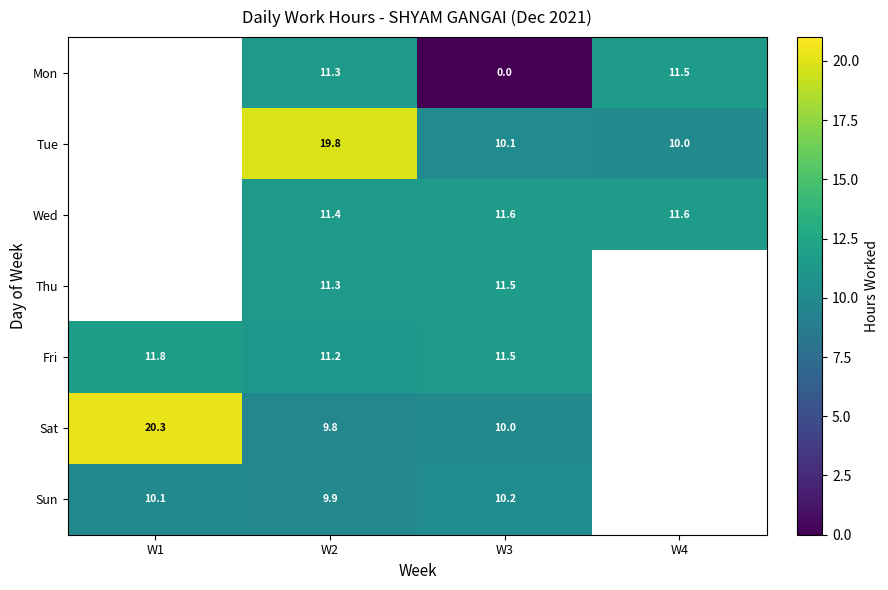

The value of Tue at W3 is 10.1. True or false?

True